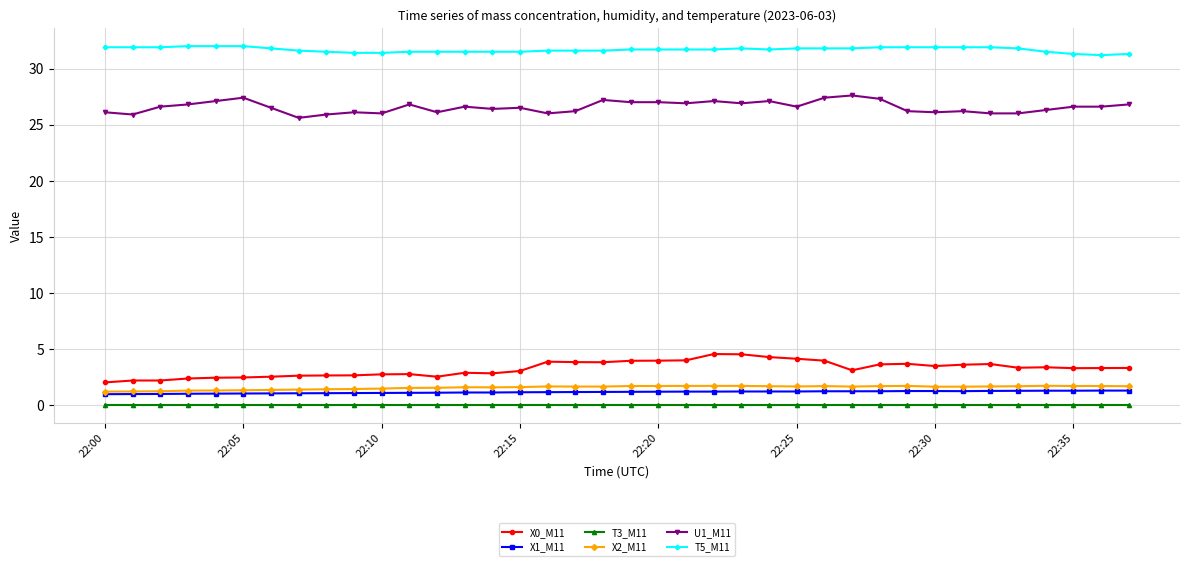

What is the value of the X0_M11 point at the 33rd from the left?

3.6